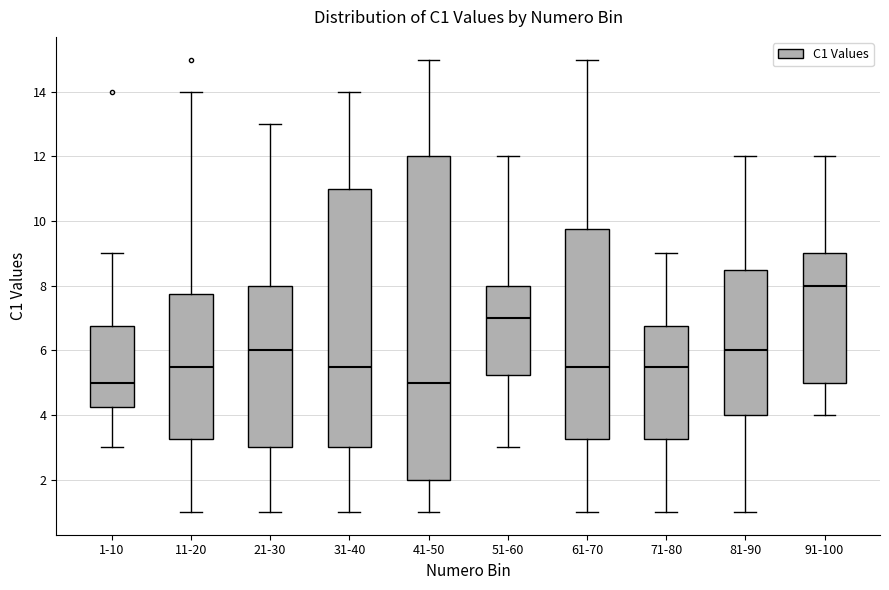

Reading left to right, transcribe this box plot: for each box, give where its median line is, the range the box spans, and where its two whiskers end, as read against the y-axis. The values are not printed on the chart, so give them approximately, as read against the axis.

1-10: median 5.0, box 4.2 to 6.8, whiskers 3.0 to 9.0
11-20: median 5.6, box 3.2 to 7.8, whiskers 1.0 to 14.0
21-30: median 6.0, box 3.0 to 8.0, whiskers 1.0 to 13.0
31-40: median 5.6, box 3.0 to 11.0, whiskers 1.0 to 14.0
41-50: median 5.0, box 2.0 to 12.0, whiskers 1.0 to 15.0
51-60: median 7.0, box 5.2 to 8.0, whiskers 3.0 to 12.0
61-70: median 5.6, box 3.2 to 9.8, whiskers 1.0 to 15.0
71-80: median 5.6, box 3.2 to 6.8, whiskers 1.0 to 9.0
81-90: median 6.0, box 4.0 to 8.6, whiskers 1.0 to 12.0
91-100: median 8.0, box 5.0 to 9.0, whiskers 4.0 to 12.0